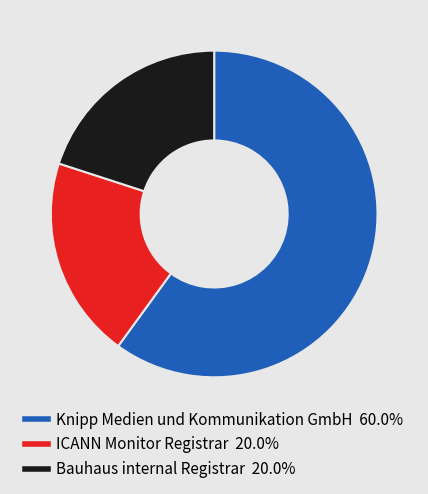

Does any single category account for the majority?

Yes